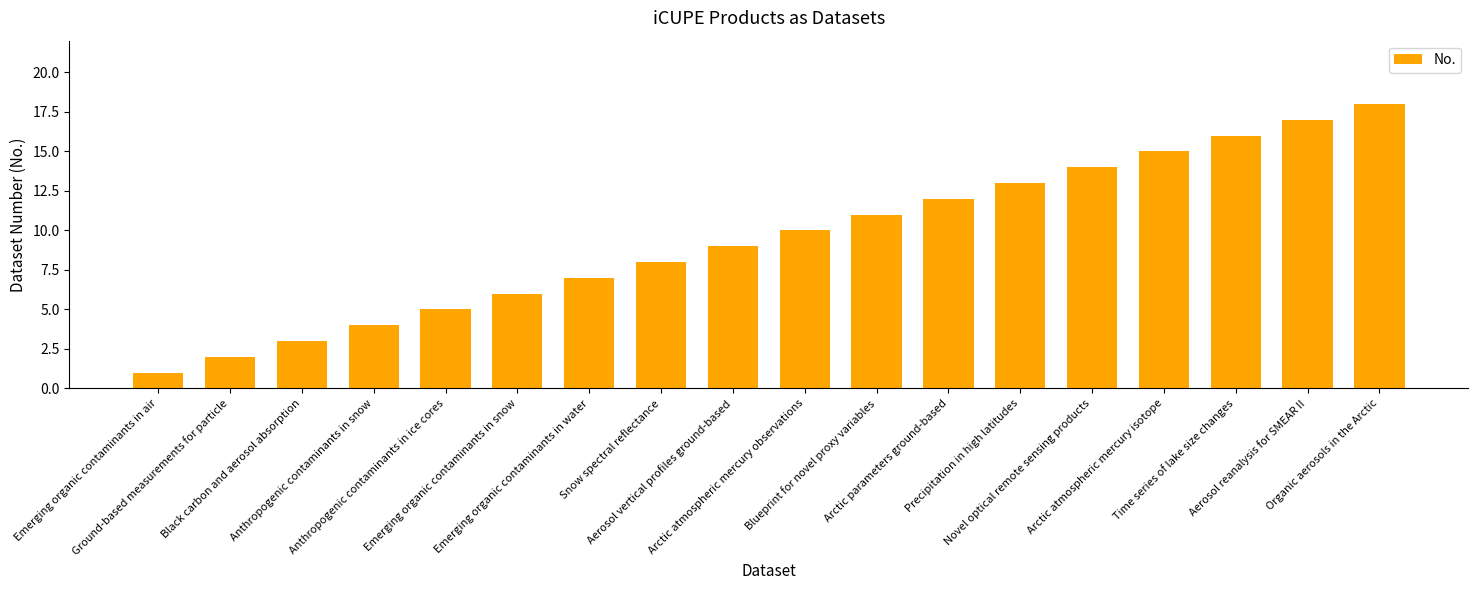

Reading left to right, extract all data points from this chart.

1	2	3	4	5	6	7	8	9	10	11	12	13	14	15	16	17	18